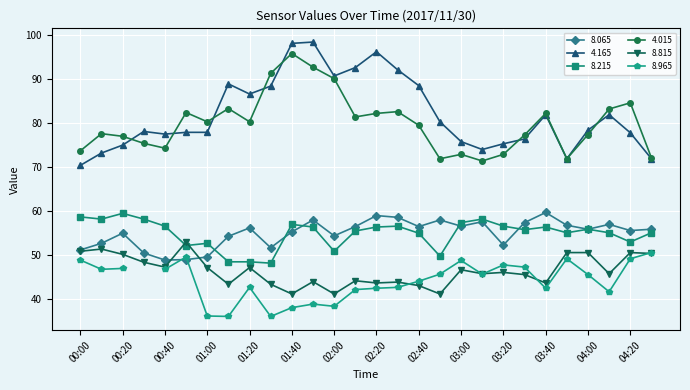

In 4.015, how many points are higher than both neighbors (excluding endpoints)?

8